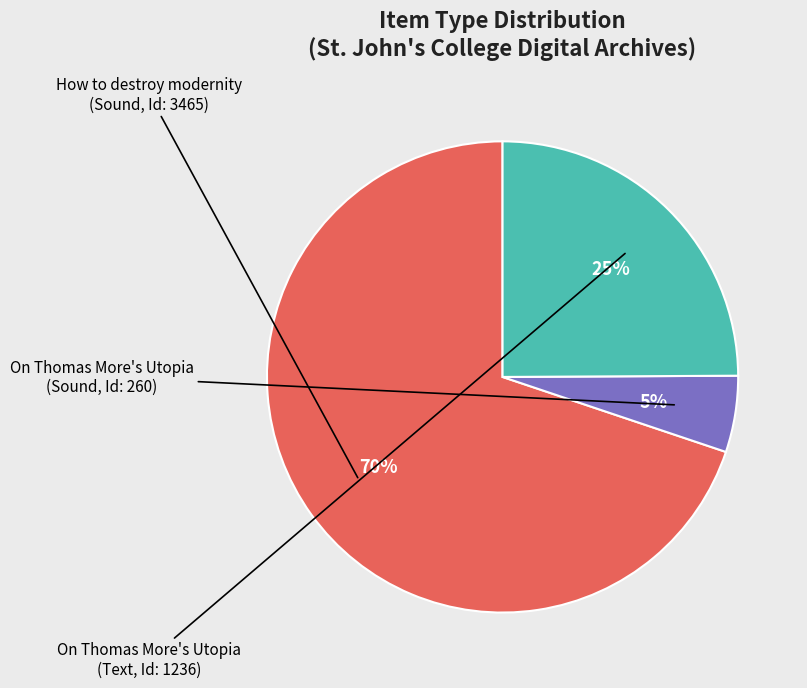

Does any single category account for the majority?

Yes